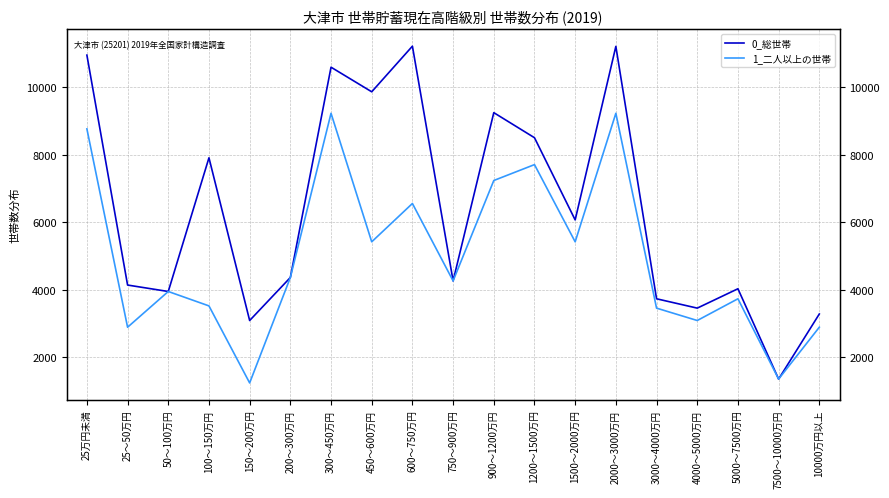

What is the greatest value displayed?

11212